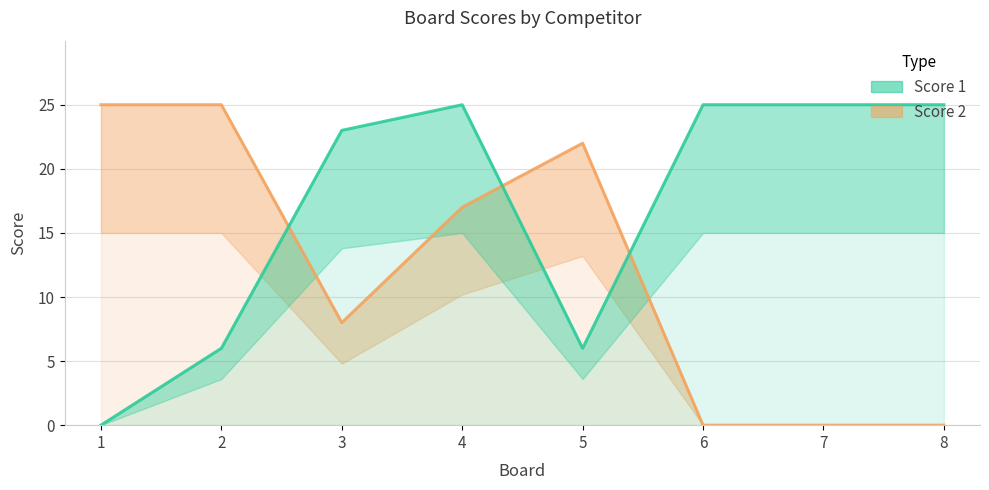

Rank the series by their average value, from highest to lowest.

Score 1, Score 2